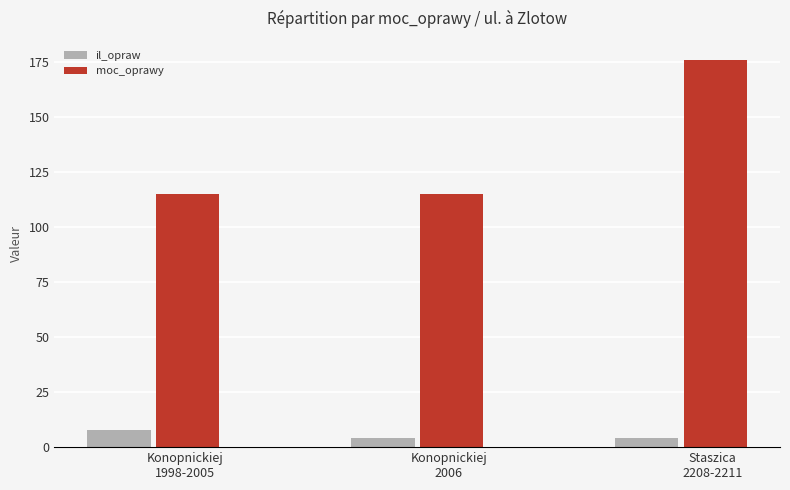

Reading left to right, what are all the values shown in this chart?

il_opraw: Konopnickiej
1998-2005=8	Konopnickiej
2006=4	Staszica
2208-2211=4
moc_oprawy: Konopnickiej
1998-2005=115	Konopnickiej
2006=115	Staszica
2208-2211=176